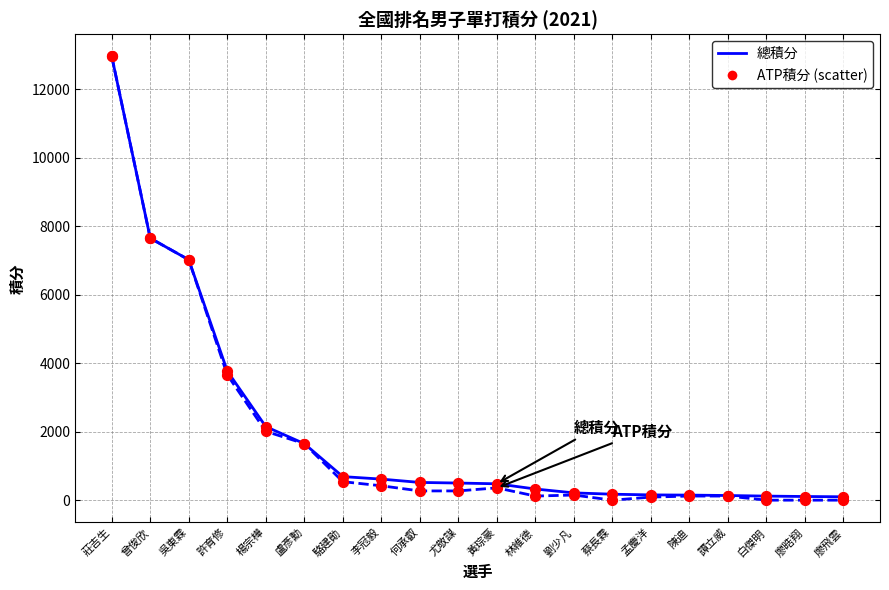

At which category is the sum across all series the highest?

莊吉生